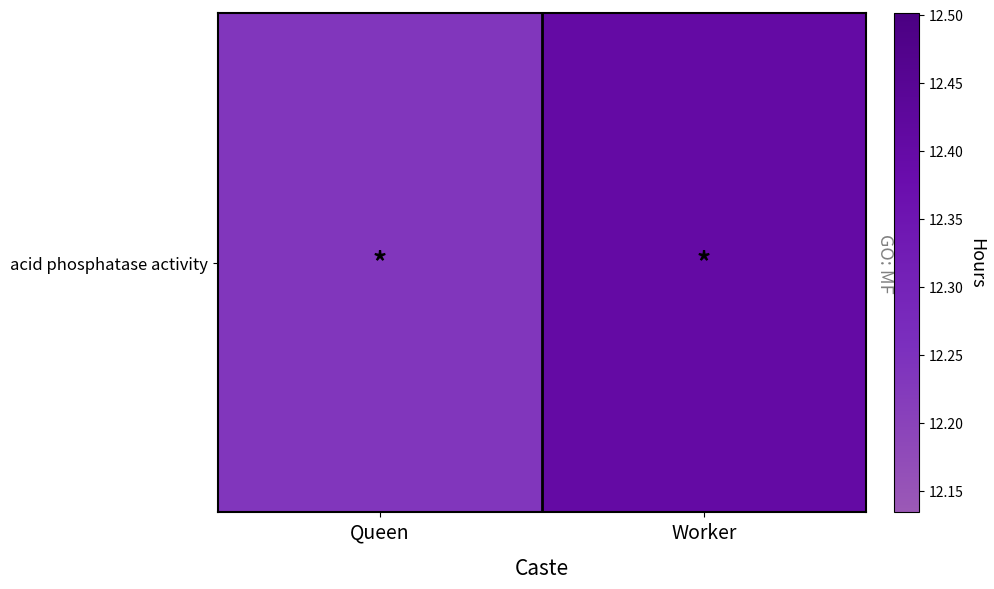

Which label corresponds to the smallest value in the chart?

Queen